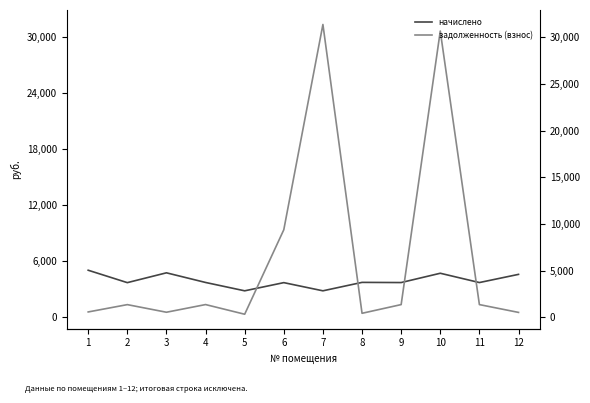

The value of начислено at 6 is 5942.5. True or false?

False